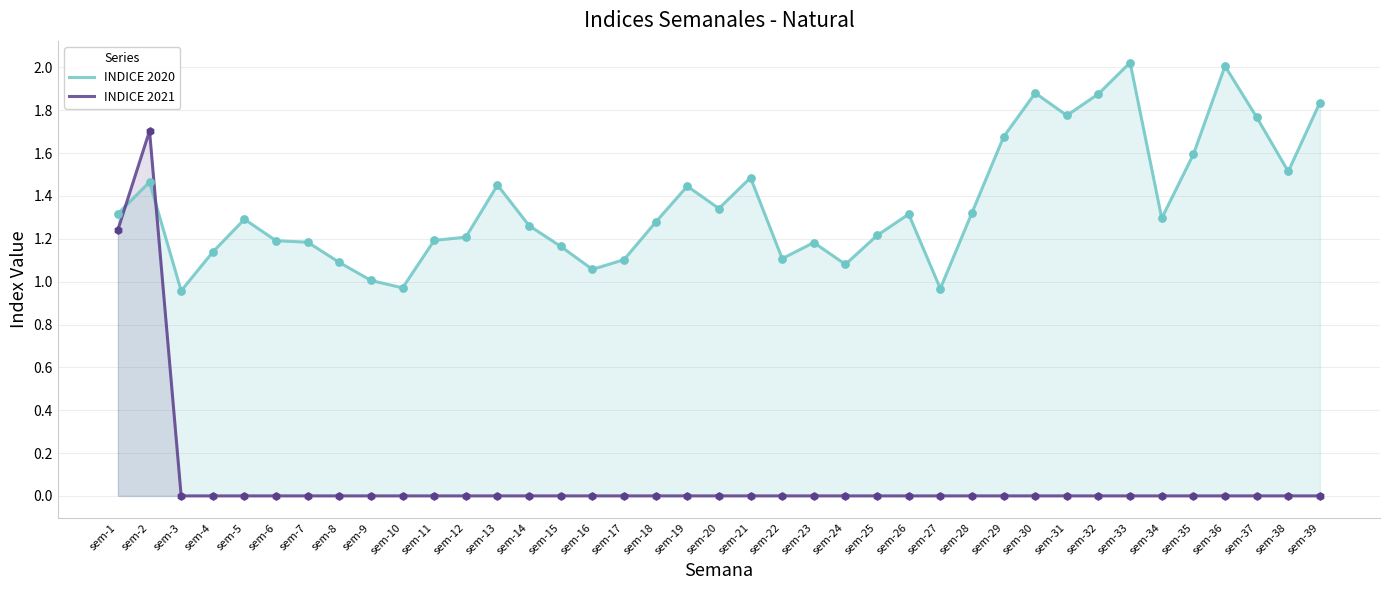

What is the total value across all series at sem-12?

1.2